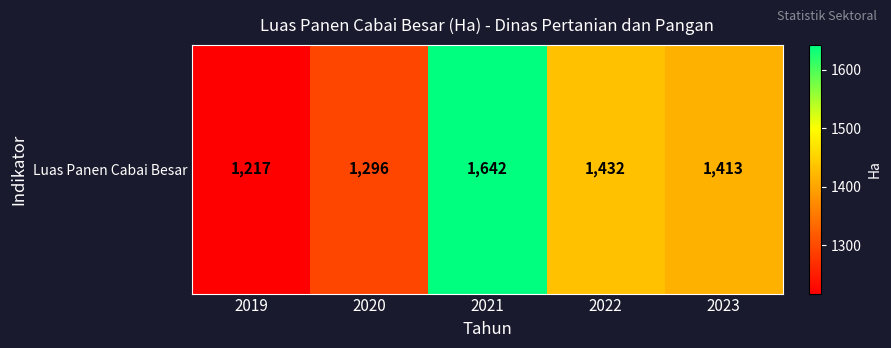

Reading right to left, transcribe all the data shown in this chart.

2023=1413	2022=1432	2021=1642	2020=1296	2019=1217